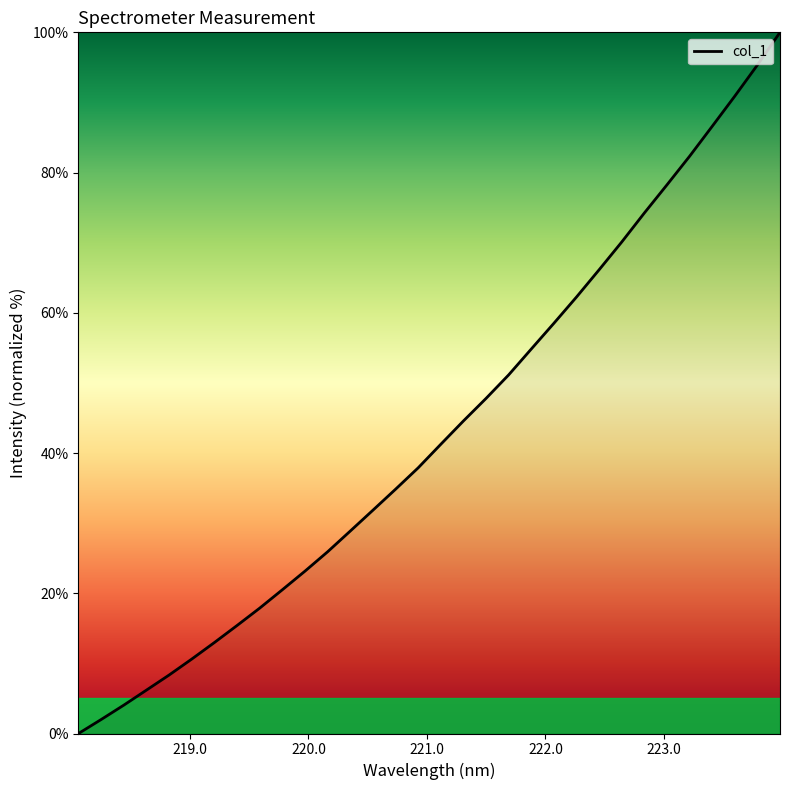

What is the maximum value shown in the chart?

100.0